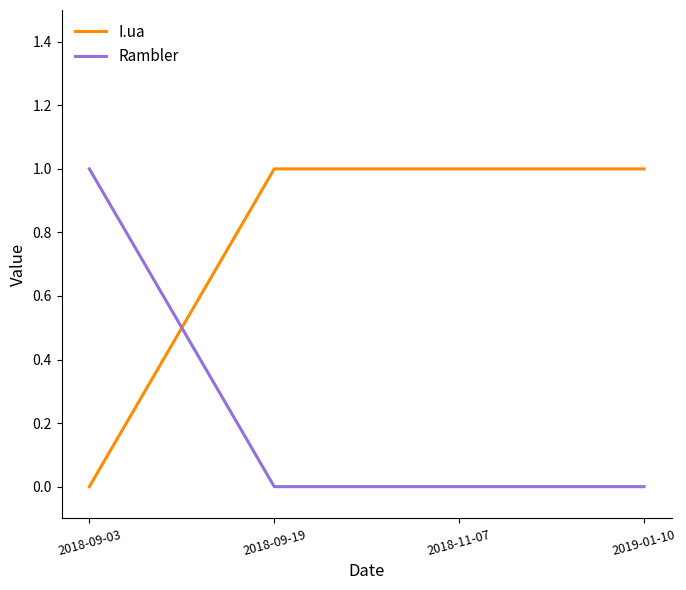

True or false: I.ua and Rambler intersect in this chart.

True